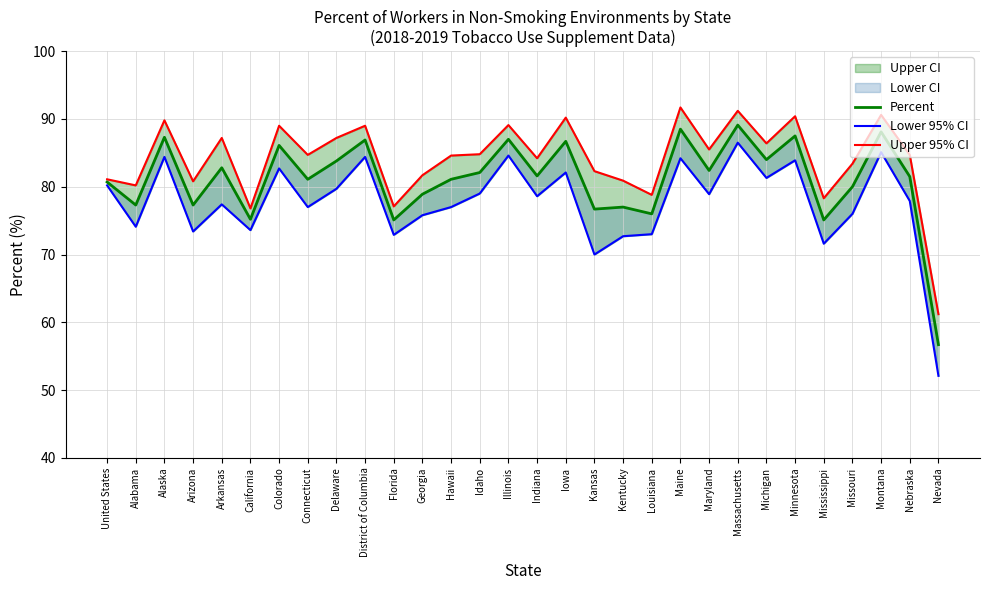

What is the label of the 28th point from the right?

Alaska